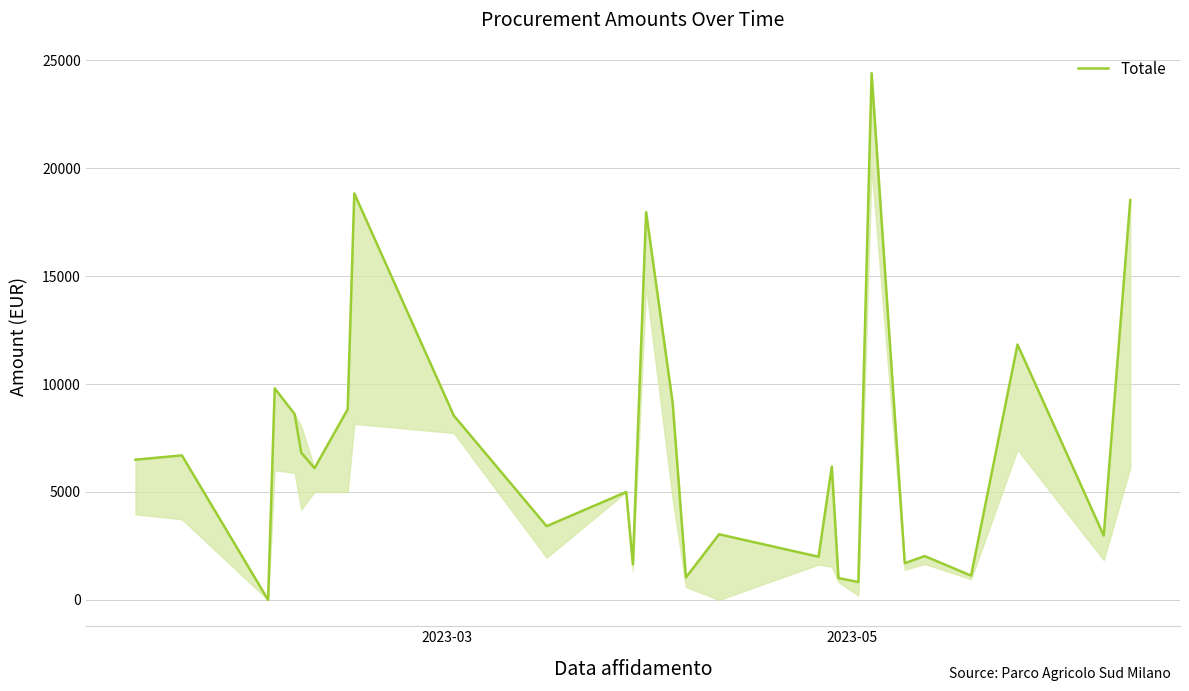

What is the difference between the maximum and minimum values?

24400.0